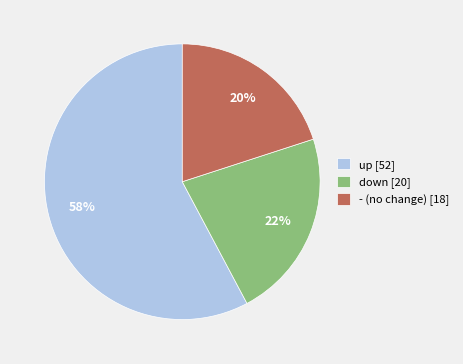

How many segments does this pie chart have?

3